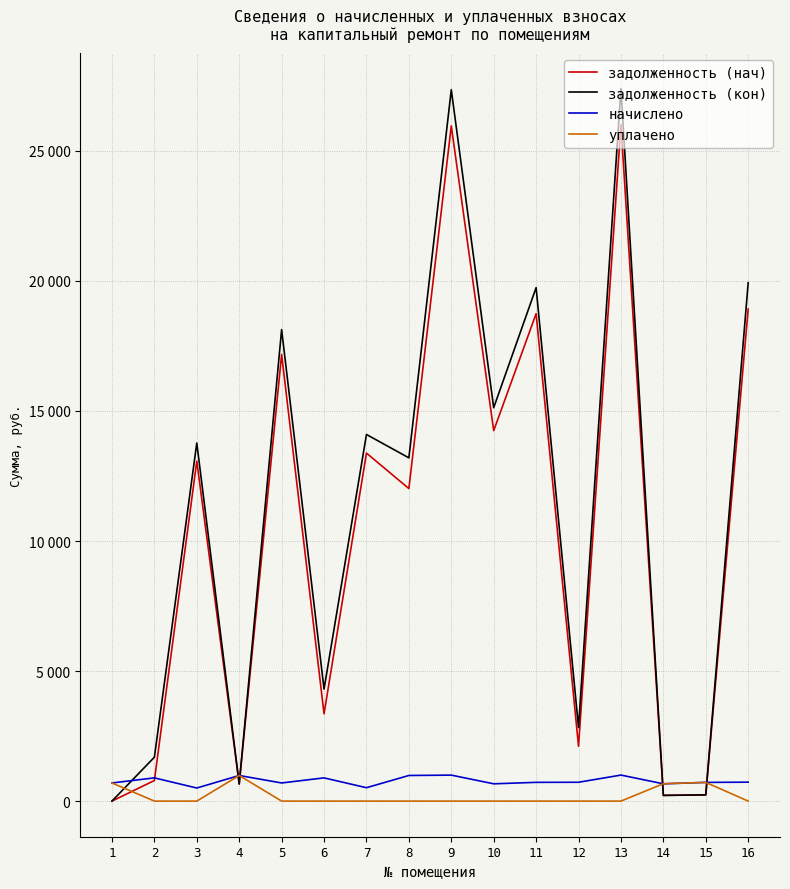

What is the value of the уплачено point at the 15th from the left?

719.1